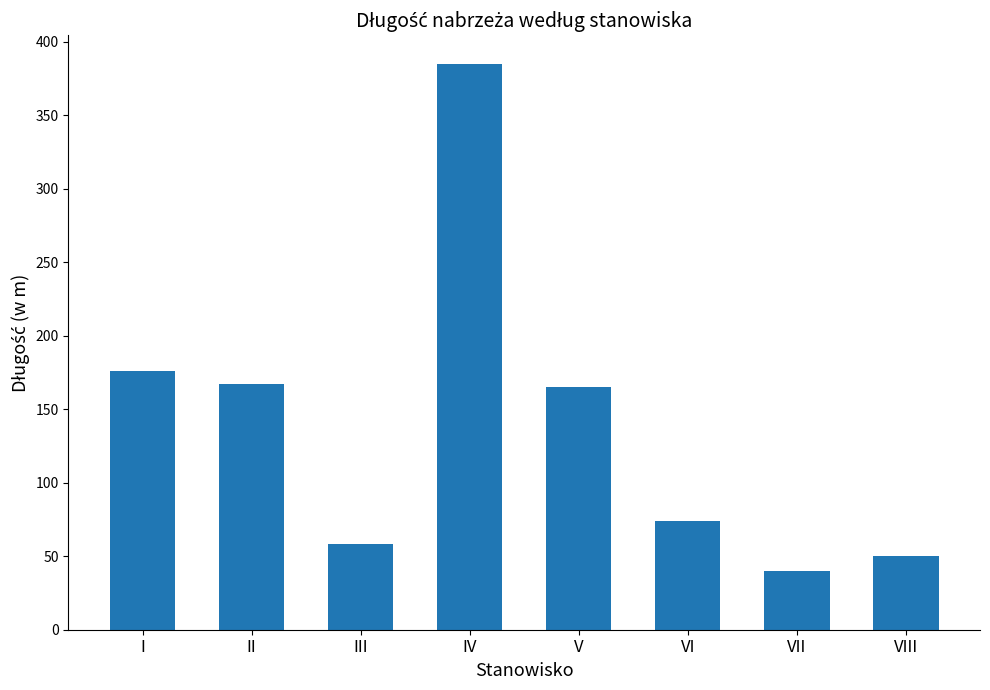

What is the difference between the maximum and second lowest values?

335